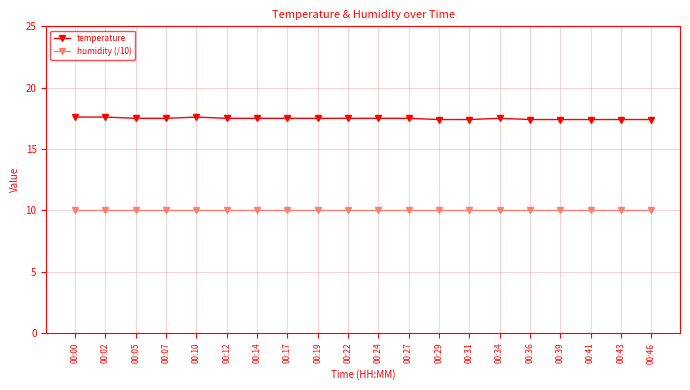

Reading right to left, extract all data points from this chart.

temperature: 17.4	17.4	17.4	17.4	17.4	17.5	17.4	17.4	17.5	17.5	17.5	17.5	17.5	17.5	17.5	17.6	17.5	17.5	17.6	17.6
humidity (/10): 10.0	10.0	10.0	10.0	10.0	10.0	10.0	10.0	10.0	10.0	10.0	10.0	10.0	10.0	10.0	10.0	10.0	10.0	10.0	10.0